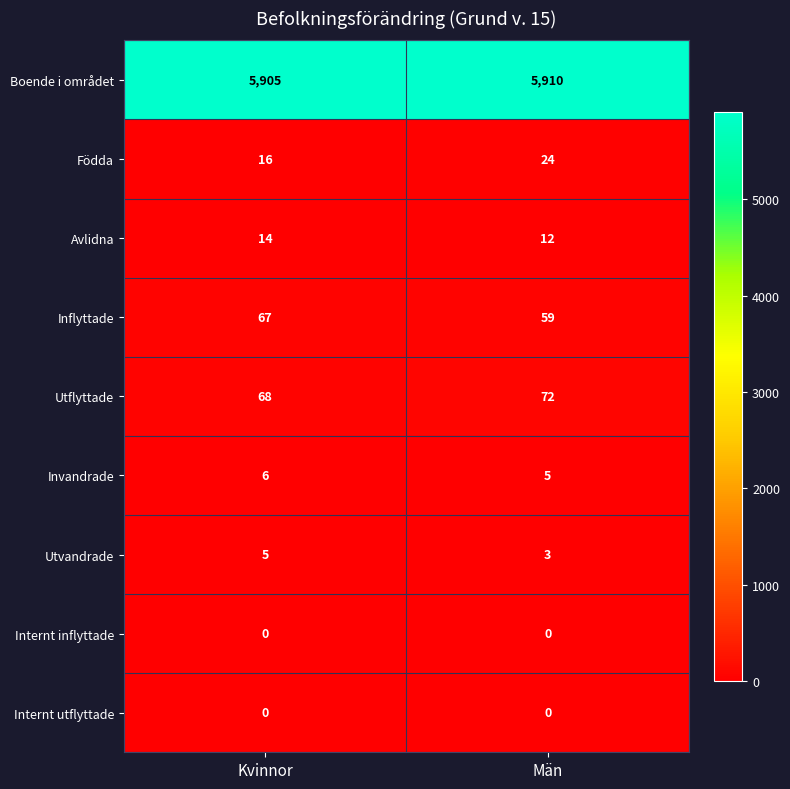

What is the sum of the Boende i området values at Män and Kvinnor?

11815